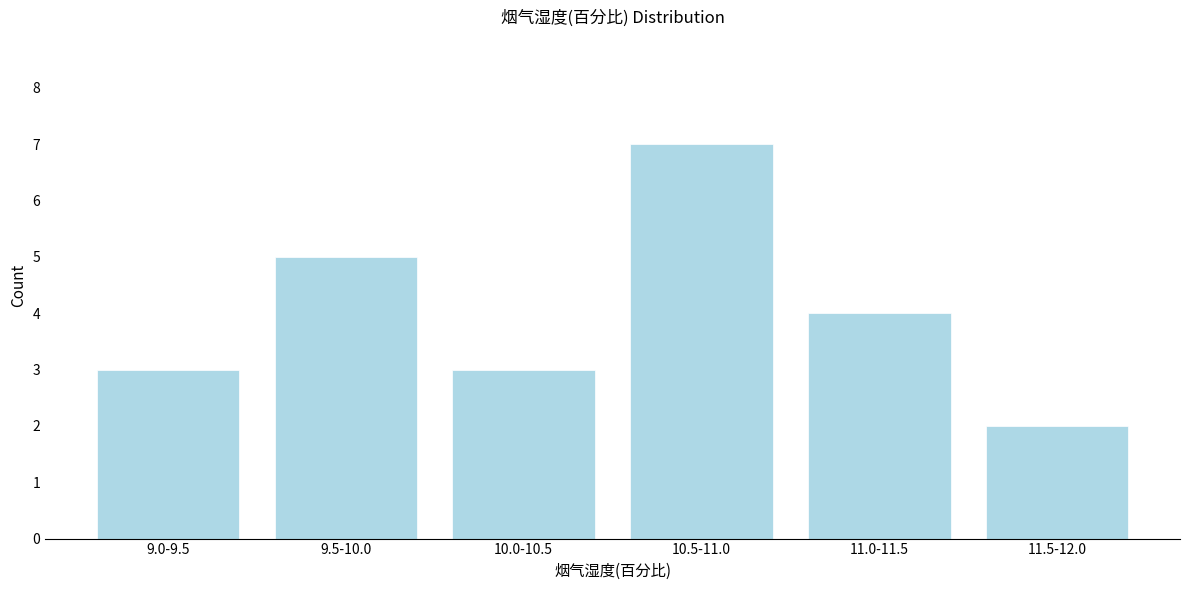

Reading left to right, list all the values displayed in this chart.

3	5	3	7	4	2